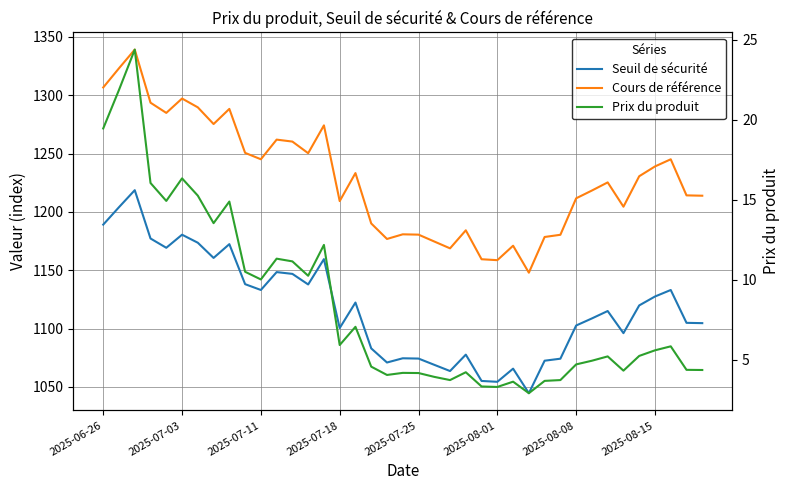

Between 2025-07-11 and 12, which series saw the biggest shift?

Cours de référence